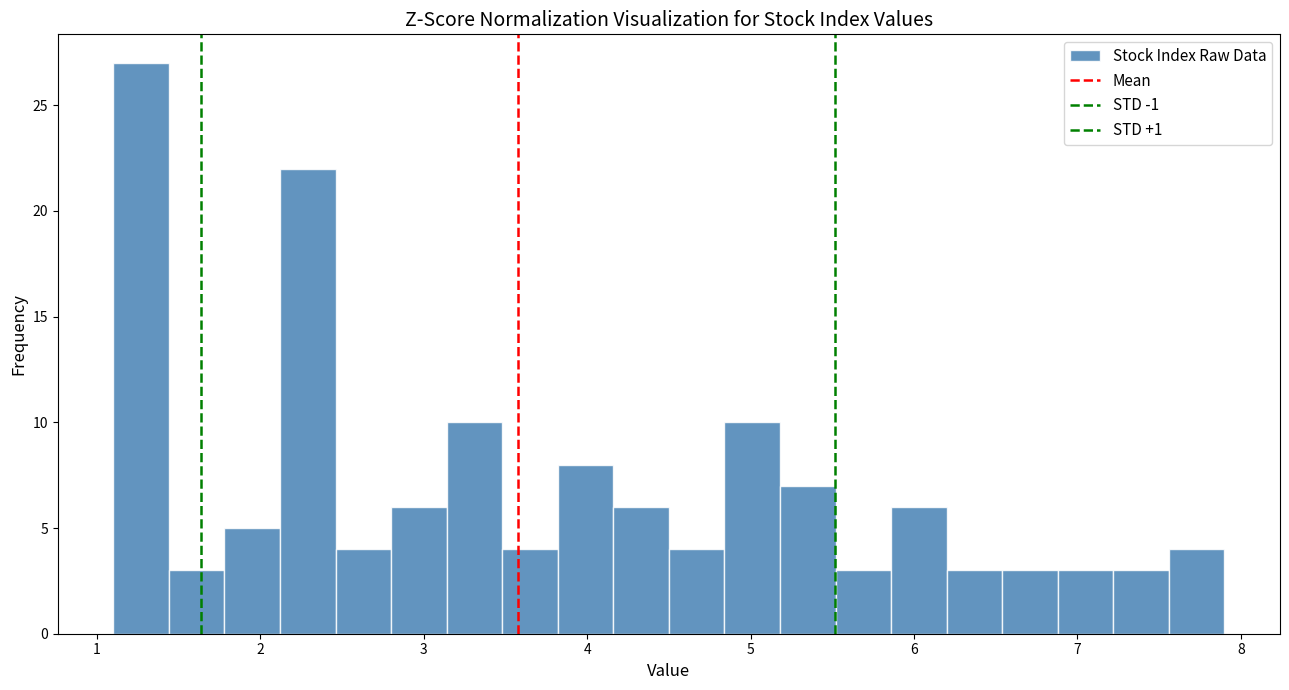

Read against the x-axis, roughly where is the centre of the tallest bar?

1.3